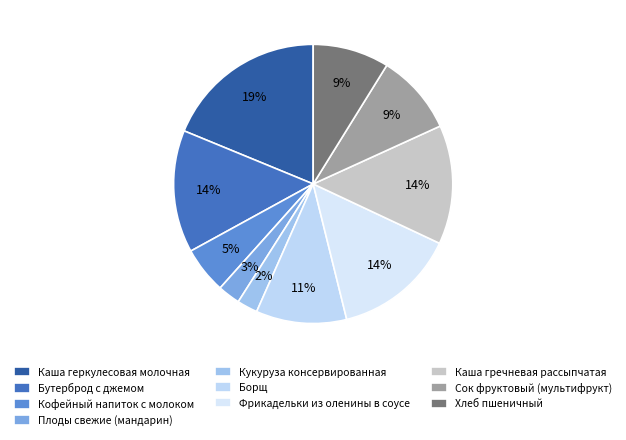

To the nearest percent, what percentage of the pie is Борщ?

11%